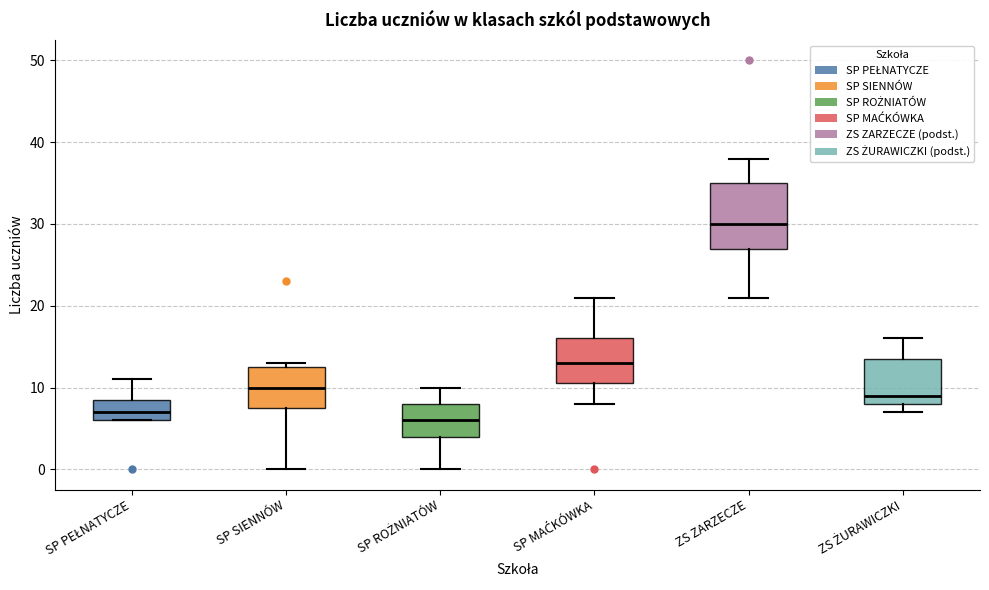

Reading left to right, transcribe this box plot: for each box, give where its median line is, the range the box spans, and where its two whiskers end, as read against the y-axis. The values are not printed on the chart, so give them approximately, as read against the axis.

SP PEŁNATYCZE: median 7, box 6 to 9, whiskers 6 to 11
SP SIENNÓW: median 10, box 8 to 13, whiskers 0 to 13 (just above the box's upper edge)
SP ROŻNIATÓW: median 6, box 4 to 8, whiskers 0 to 10
SP MAĆKÓWKA: median 13, box 11 to 16, whiskers 8 to 21
ZS ZARZECZE: median 30, box 27 to 35, whiskers 21 to 38
ZS ŻURAWICZKI: median 9, box 8 to 14, whiskers 7 to 16